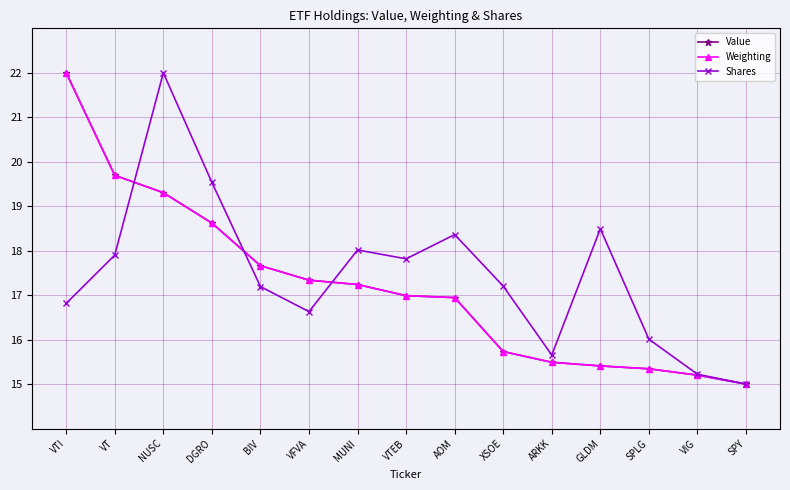

Reading left to right, what are all the values shown in this chart?

Value: 22.0	19.7	19.3	18.6	17.7	17.3	17.2	17.0	16.9	15.7	15.5	15.4	15.3	15.2	15.0
Weighting: 22.0	19.7	19.3	18.6	17.7	17.3	17.2	17.0	16.9	15.7	15.5	15.4	15.3	15.2	15.0
Shares: 16.8	17.9	22.0	19.5	17.2	16.6	18.0	17.8	18.4	17.2	15.7	18.5	16.0	15.2	15.0